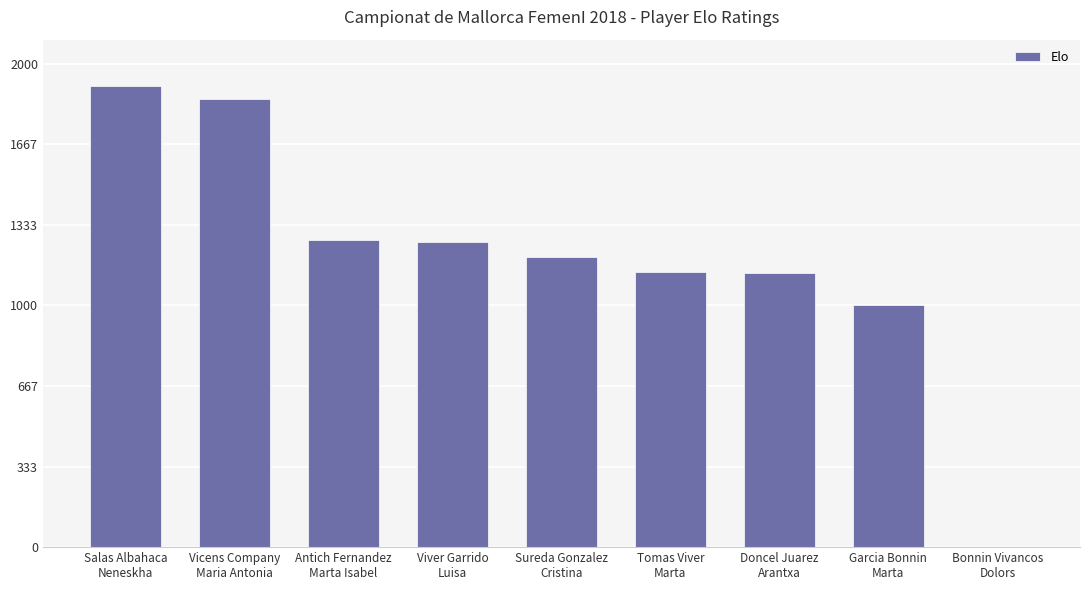

What is the sum of all values?

10771